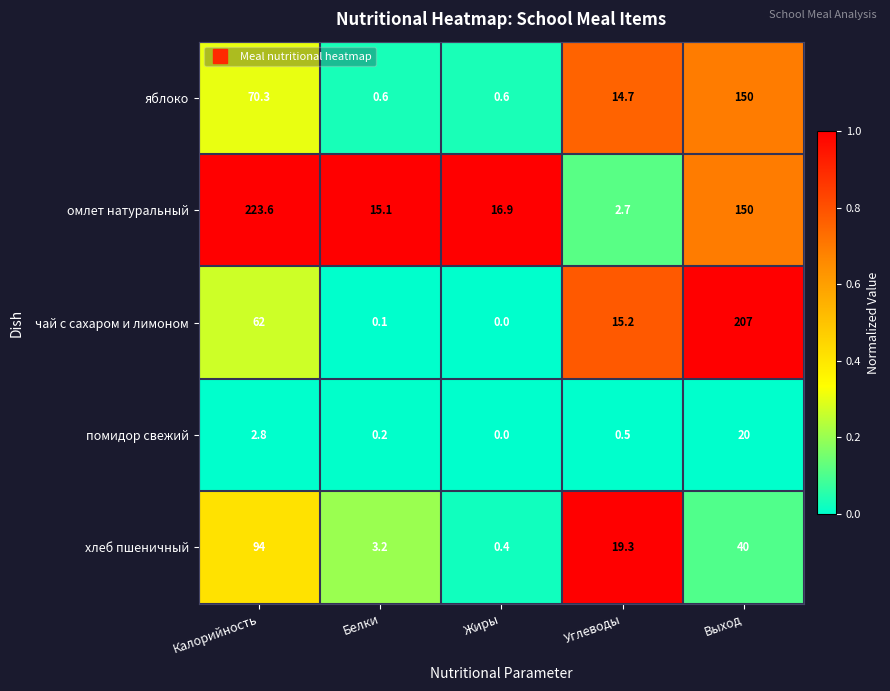

What is the total value across all series at Углеводы?

52.4